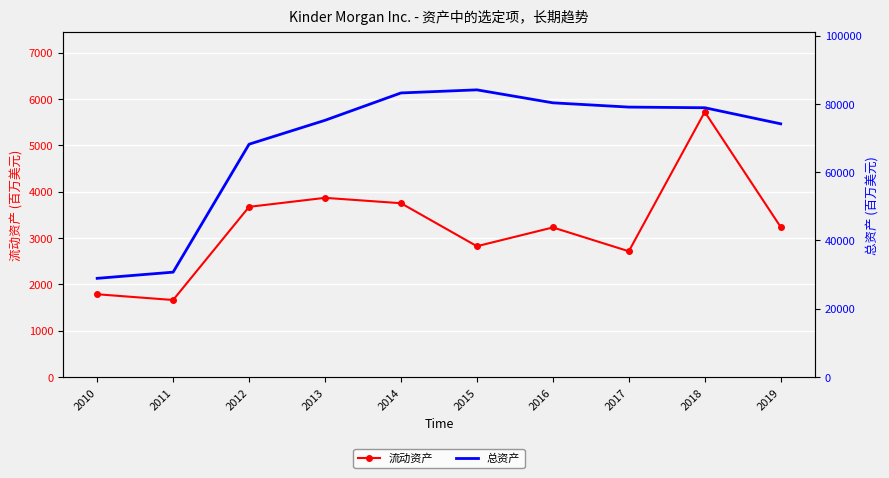

What is the minimum value shown in the chart?

1663